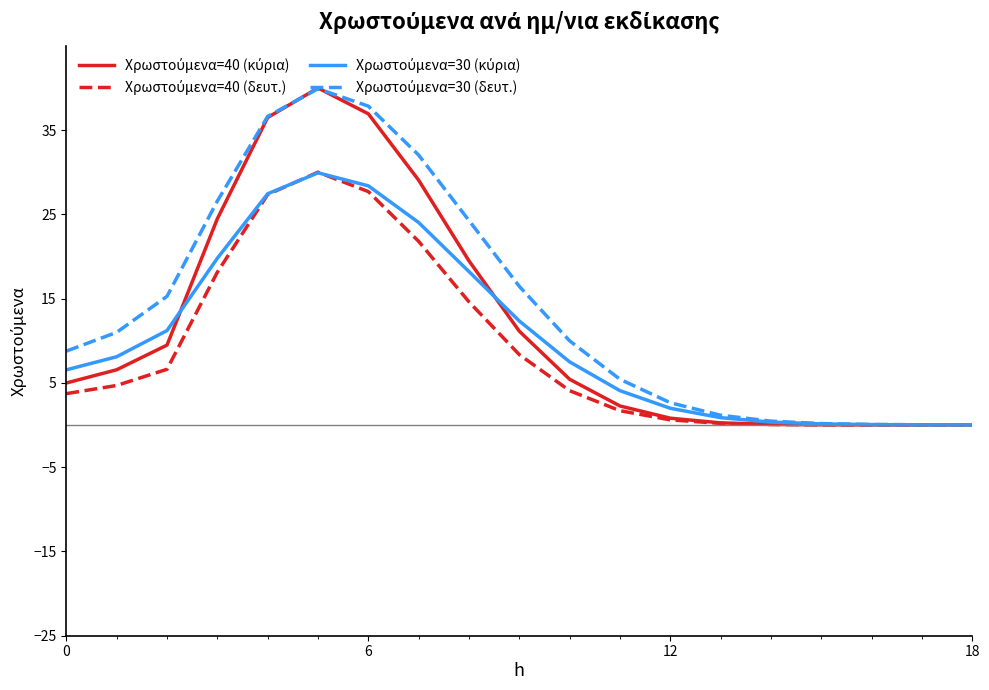

Reading left to right, transcribe all the data shown in this chart.

Χρωστούμενα=40 (κύρια): 5.0	6.5	9.5	24.5	36.5	40.0	36.9	29.0	19.5	11.1	5.4	2.2	0.8	0.2	0.1	0.0	0.0	0.0	0.0
Χρωστούμενα=40 (δευτ.): 3.7	4.7	6.6	18.1	27.3	30.0	27.7	21.8	14.6	8.3	4.1	1.7	0.6	0.2	0.0	0.0	0.0	0.0	0.0
Χρωστούμενα=30 (κύρια): 6.5	8.1	11.2	19.8	27.4	29.9	28.4	24.0	18.2	12.3	7.5	4.1	2.0	0.9	0.3	0.1	0.0	0.0	0.0
Χρωστούμενα=30 (δευτ.): 8.8	11.0	15.3	26.6	36.6	39.9	37.8	32.0	24.3	16.4	10.0	5.4	2.6	1.1	0.4	0.2	0.0	0.0	0.0